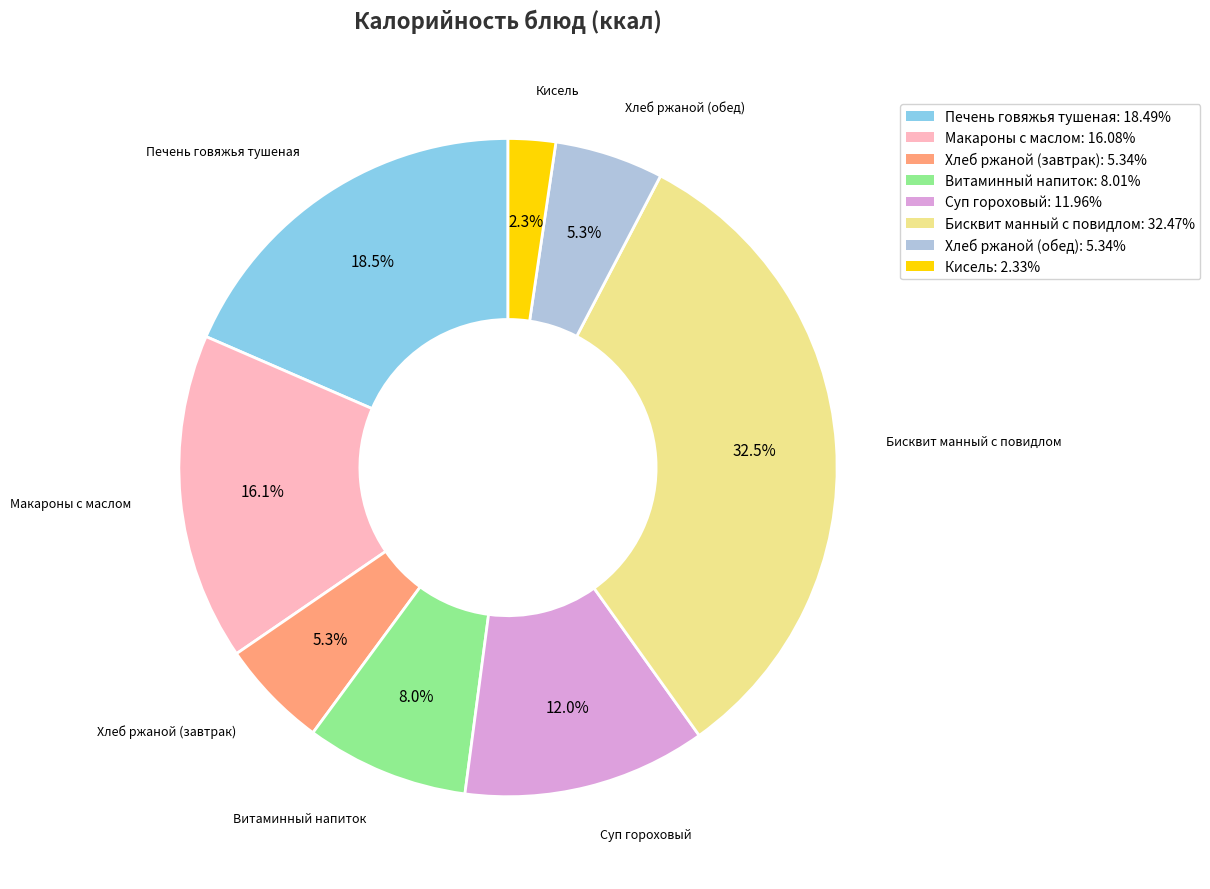

Does any single category account for the majority?

No